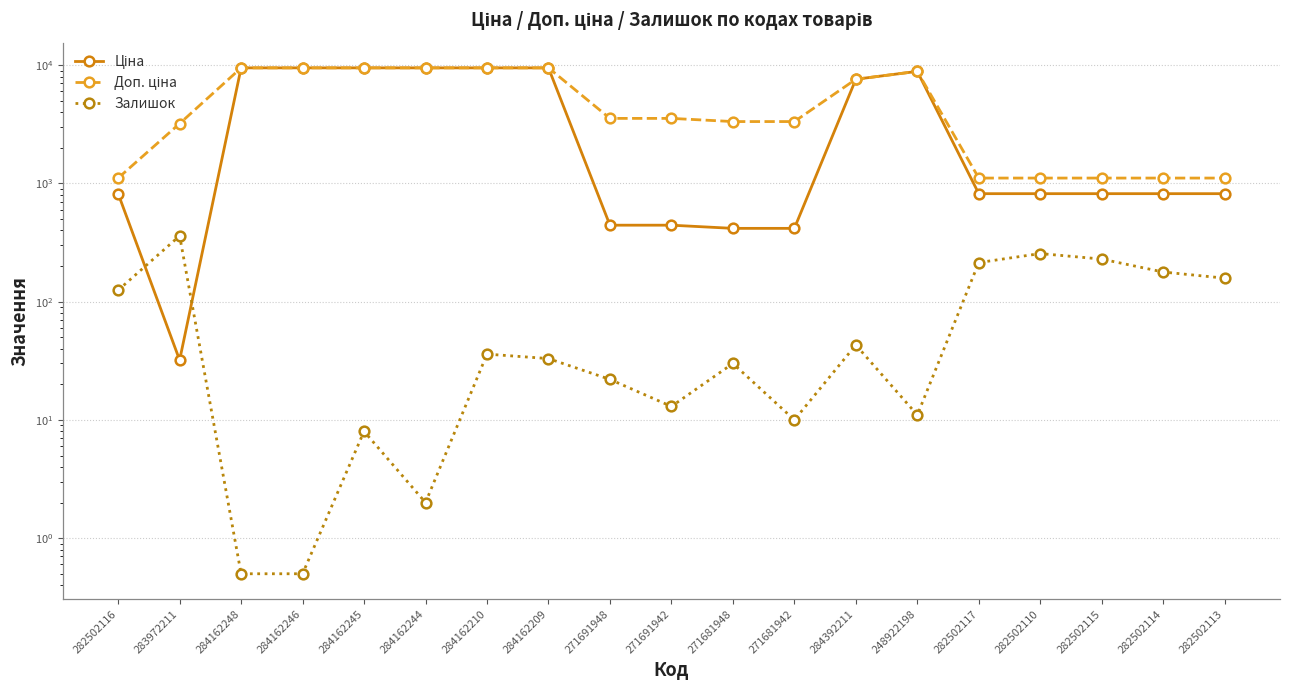

How many interior local valleys does the Ціна series have?

1